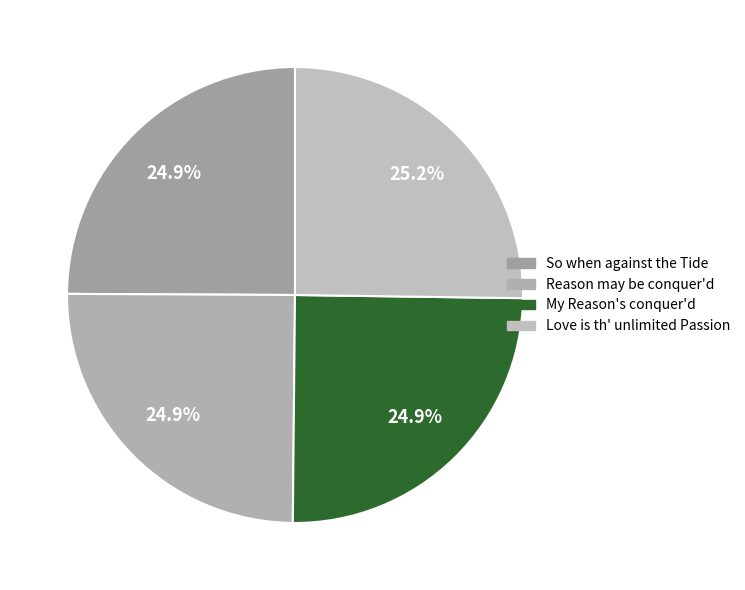

How many segments does this pie chart have?

4